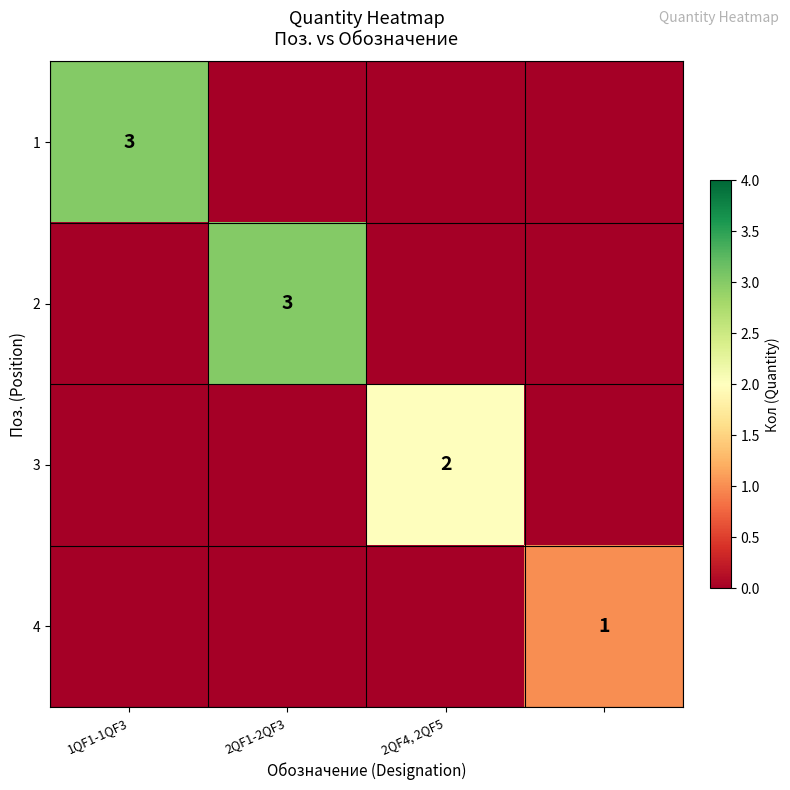

True or false: 1 has a value of 3 at 1QF1-1QF3.

True